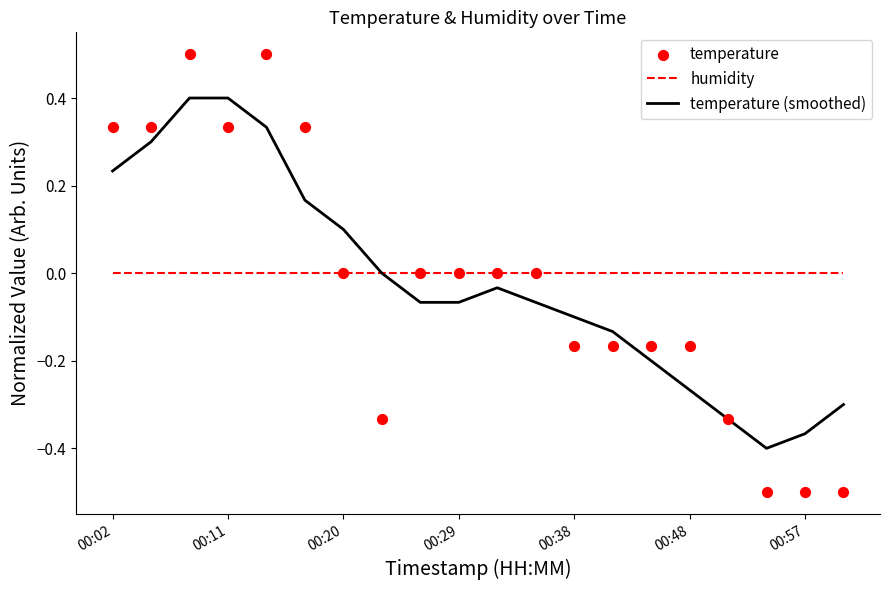

Which series has the largest total across all categories?

humidity